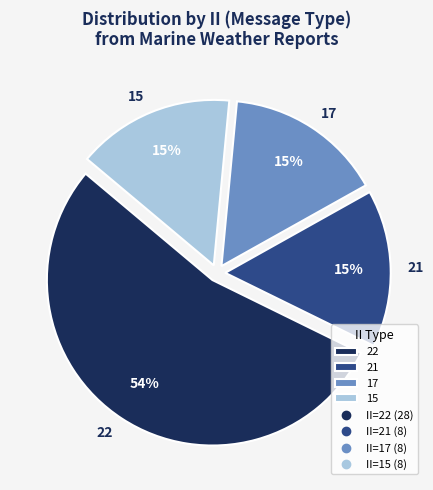

Does any single category account for the majority?

Yes